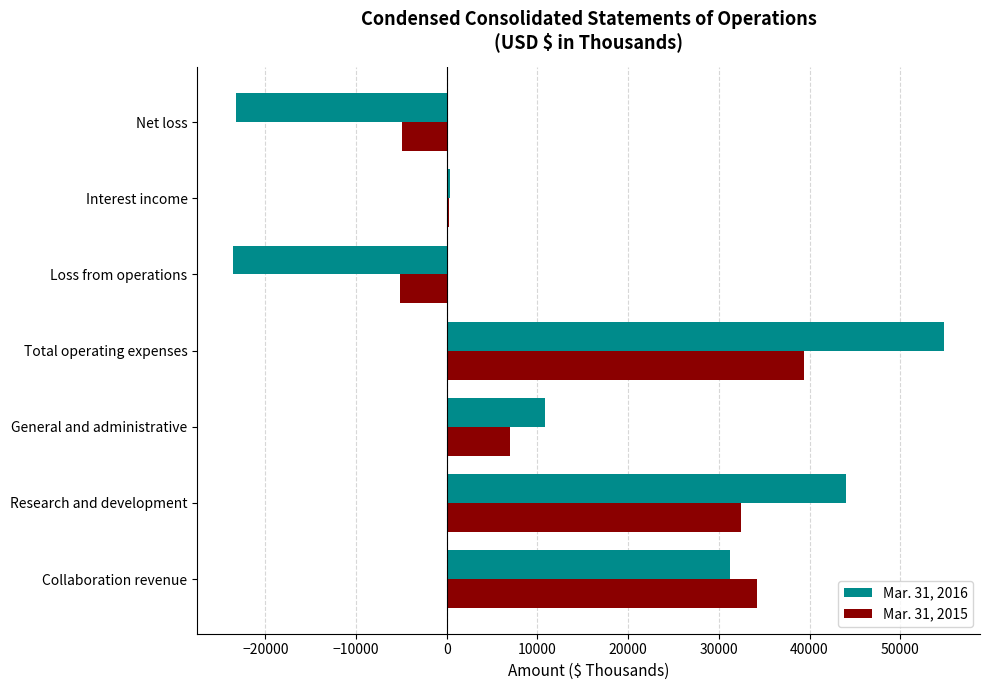

What is the greatest value displayed?

54875